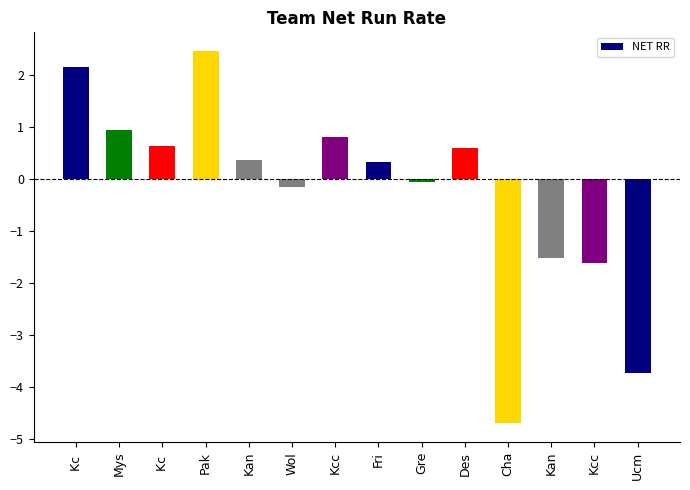

What is the change in value from Wol to Ucm?

-3.6